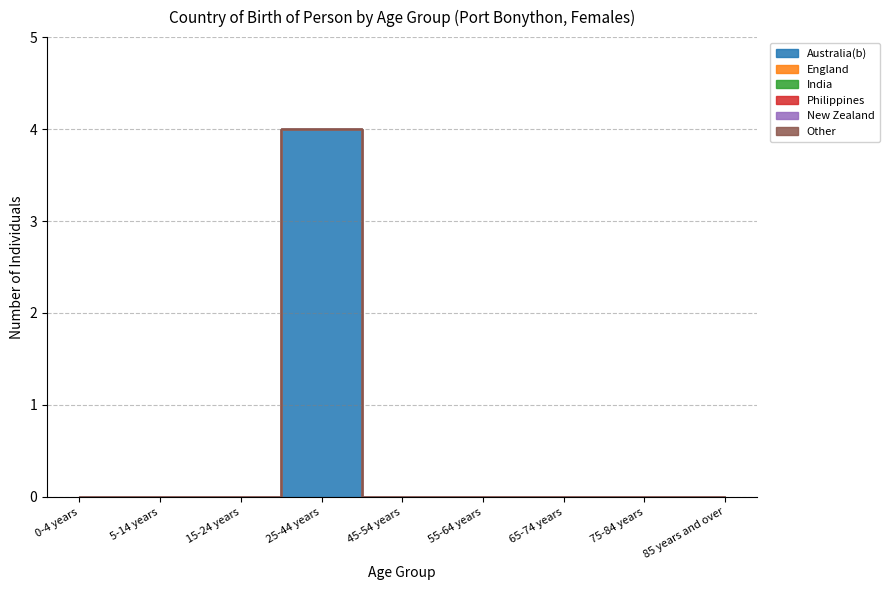

Reading left to right, extract all data points from this chart.

Australia(b): 0-4 years=0	5-14 years=0	15-24 years=0	25-44 years=4	45-54 years=0	55-64 years=0	65-74 years=0	75-84 years=0	85 years and over=0
England: 0-4 years=0	5-14 years=0	15-24 years=0	25-44 years=0	45-54 years=0	55-64 years=0	65-74 years=0	75-84 years=0	85 years and over=0
India: 0-4 years=0	5-14 years=0	15-24 years=0	25-44 years=0	45-54 years=0	55-64 years=0	65-74 years=0	75-84 years=0	85 years and over=0
Philippines: 0-4 years=0	5-14 years=0	15-24 years=0	25-44 years=0	45-54 years=0	55-64 years=0	65-74 years=0	75-84 years=0	85 years and over=0
New Zealand: 0-4 years=0	5-14 years=0	15-24 years=0	25-44 years=0	45-54 years=0	55-64 years=0	65-74 years=0	75-84 years=0	85 years and over=0
Other: 0-4 years=0	5-14 years=0	15-24 years=0	25-44 years=0	45-54 years=0	55-64 years=0	65-74 years=0	75-84 years=0	85 years and over=0